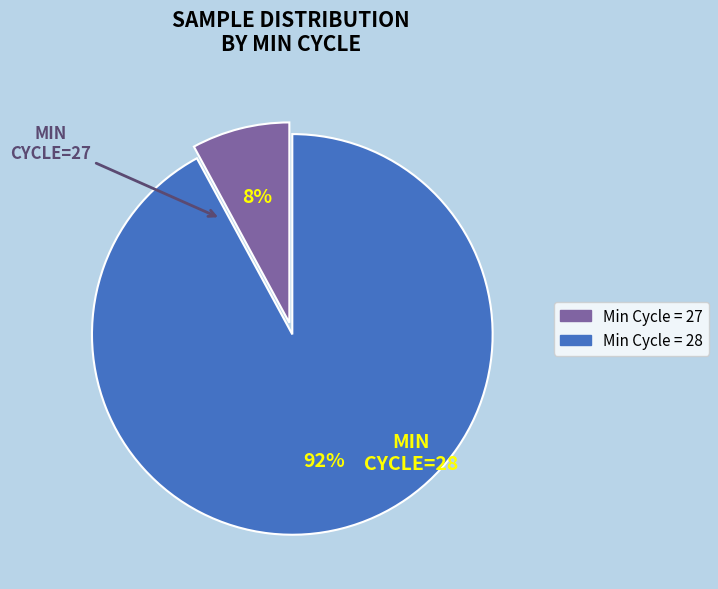

To the nearest percent, what is the average slice percentage?

50%